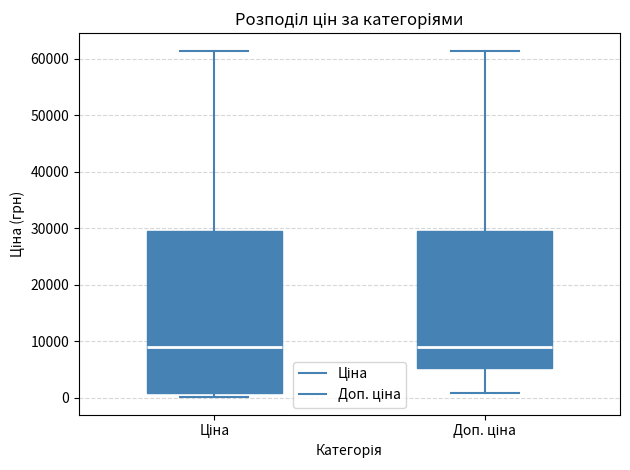

Reading left to right, transcribe this box plot: for each box, give where its median line is, the range the box spans, and where its two whiskers end, as read against the y-axis. The values are not printed on the chart, so give them approximately, as read against the axis.

Ціна: median 9000, box 1000 to 29000, whiskers 0 to 61000
Доп. ціна: median 9000, box 5000 to 29000, whiskers 1000 to 61000